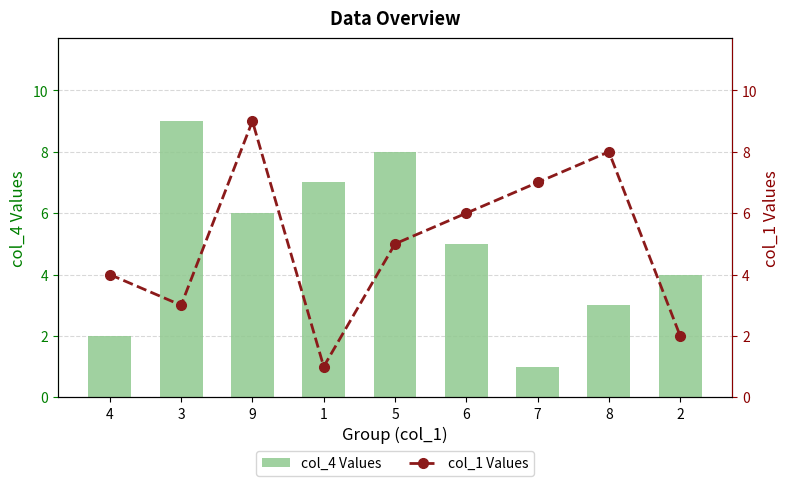

Reading left to right, extract all data points from this chart.

col_4 Values: 4=2	3=9	9=6	1=7	5=8	6=5	7=1	8=3	2=4
col_1 Values: 4=4	3=3	9=9	1=1	5=5	6=6	7=7	8=8	2=2